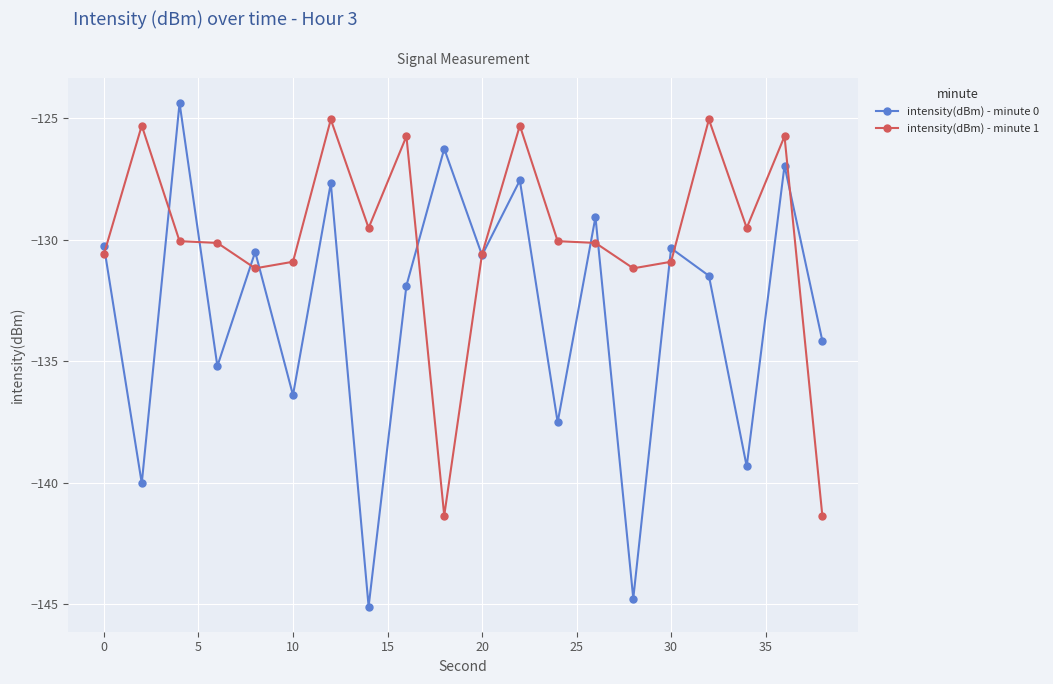

True or false: intensity(dBm) - minute 0 has more than 2 points higher than both neighbors.

True